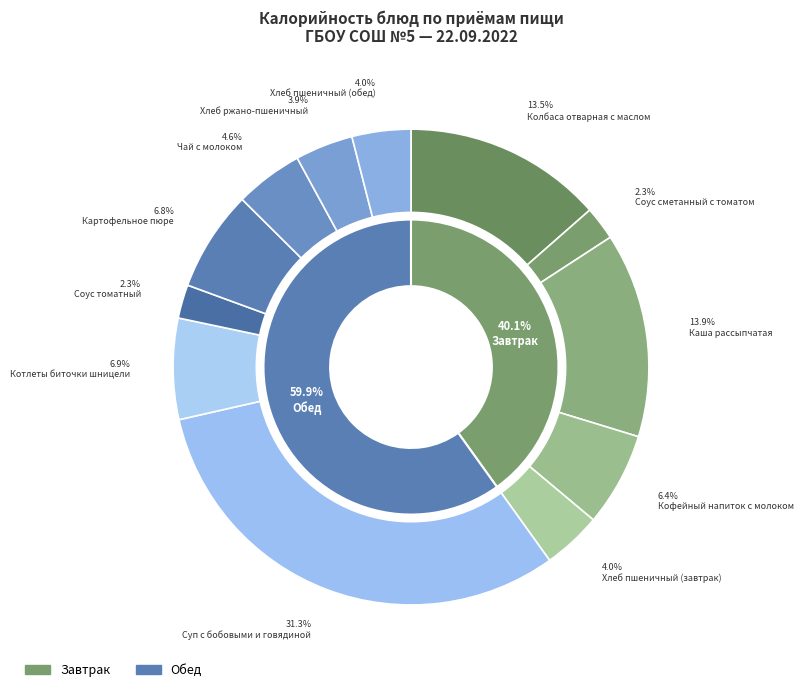

To the nearest percent, what portion does Котлеты биточки шницели represent?

7%